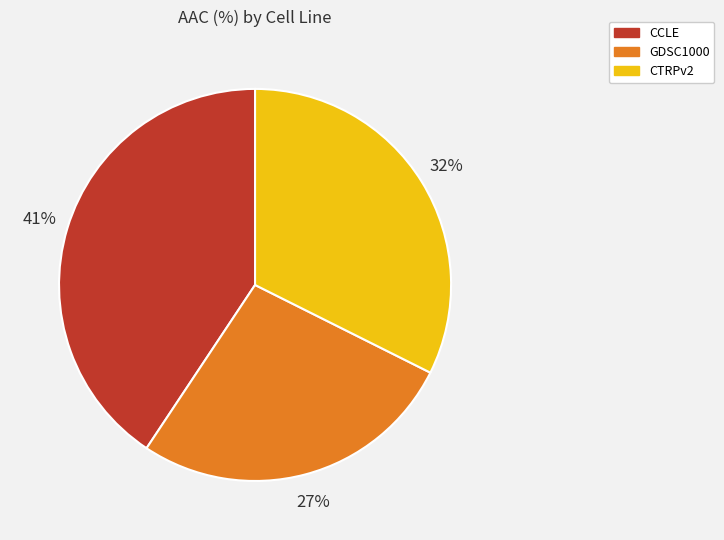

What is the largest slice in the pie chart?

CCLE